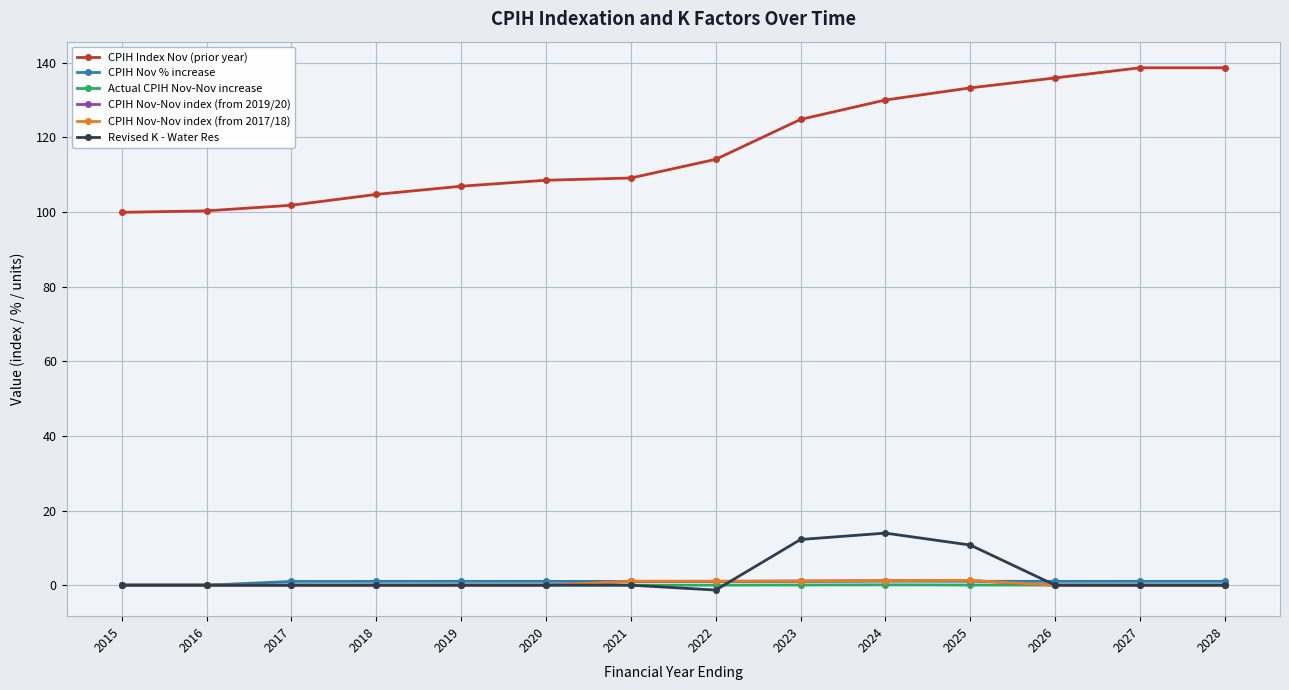

At which label is Revised K - Water Res closest to 6?

2025